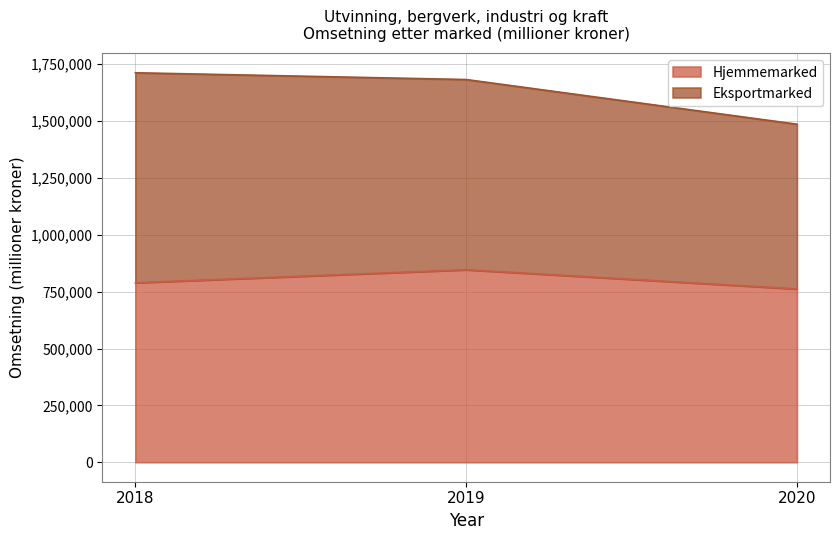

What is the value of the 3rd point from the left?

762012